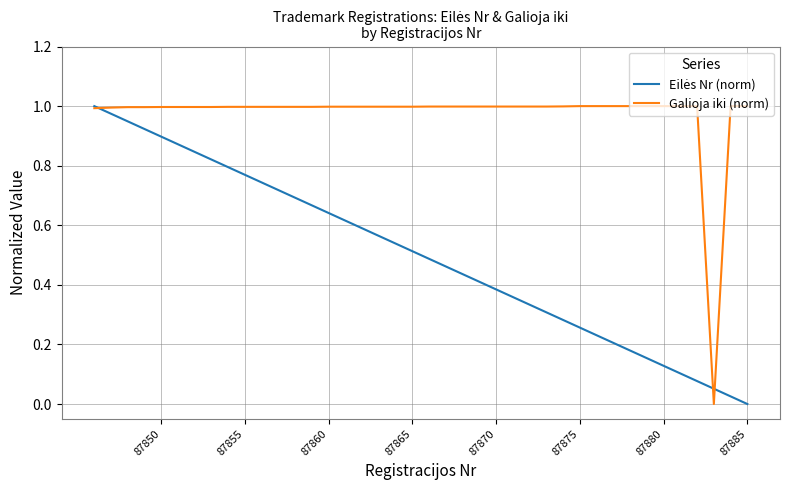

True or false: Eilės Nr (norm) has more than 1 points higher than both neighbors.

False